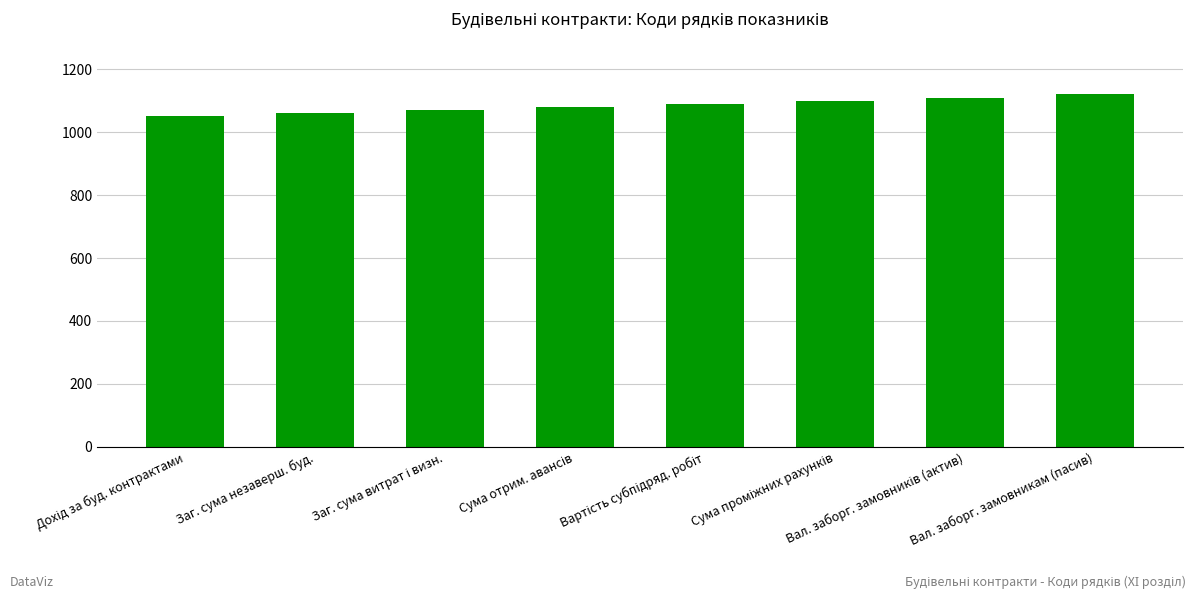

What is the difference between the second highest and second lowest values?

50